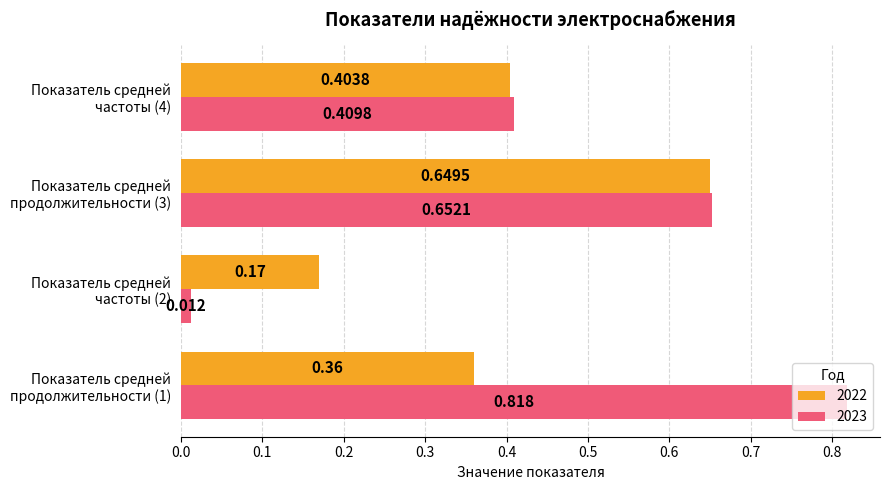

At which category is the sum across all series the highest?

Показатель средней
продолжительности (3)